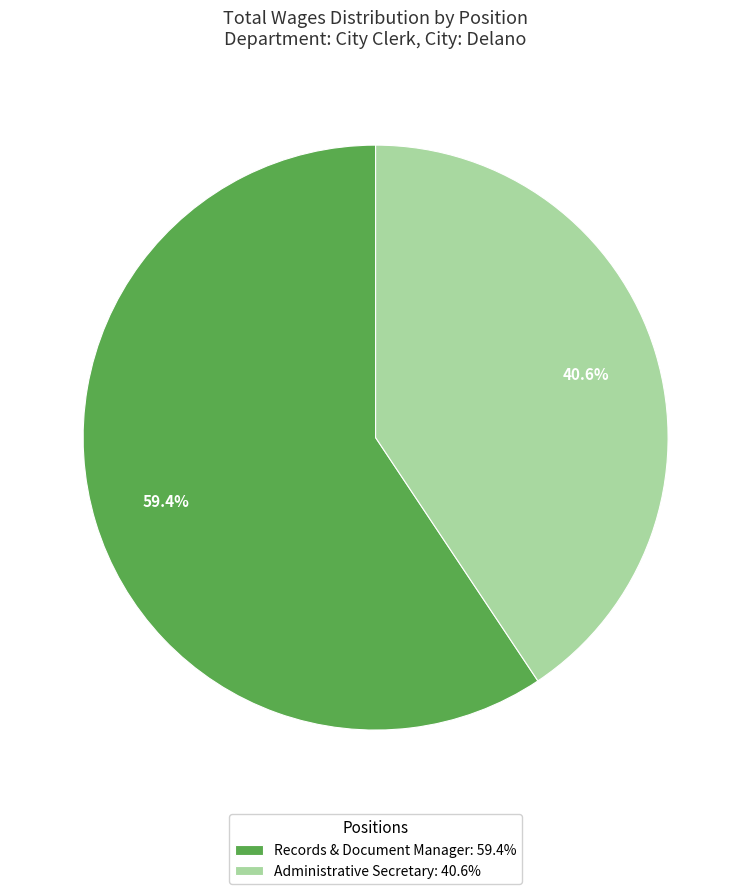

Combined, what portion of the pie is Records & Document Manager and Administrative Secretary?

100.0%